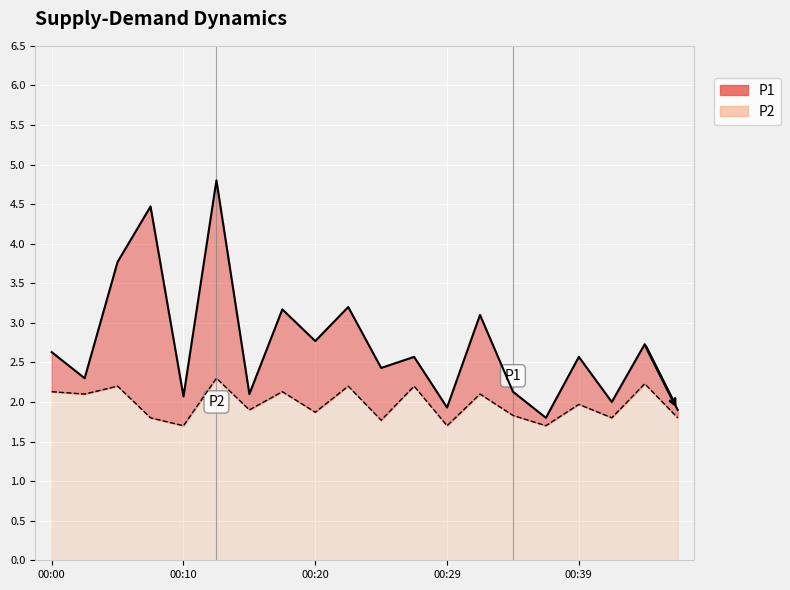

What is the value of the P2 point at the 7th from the left?

1.9